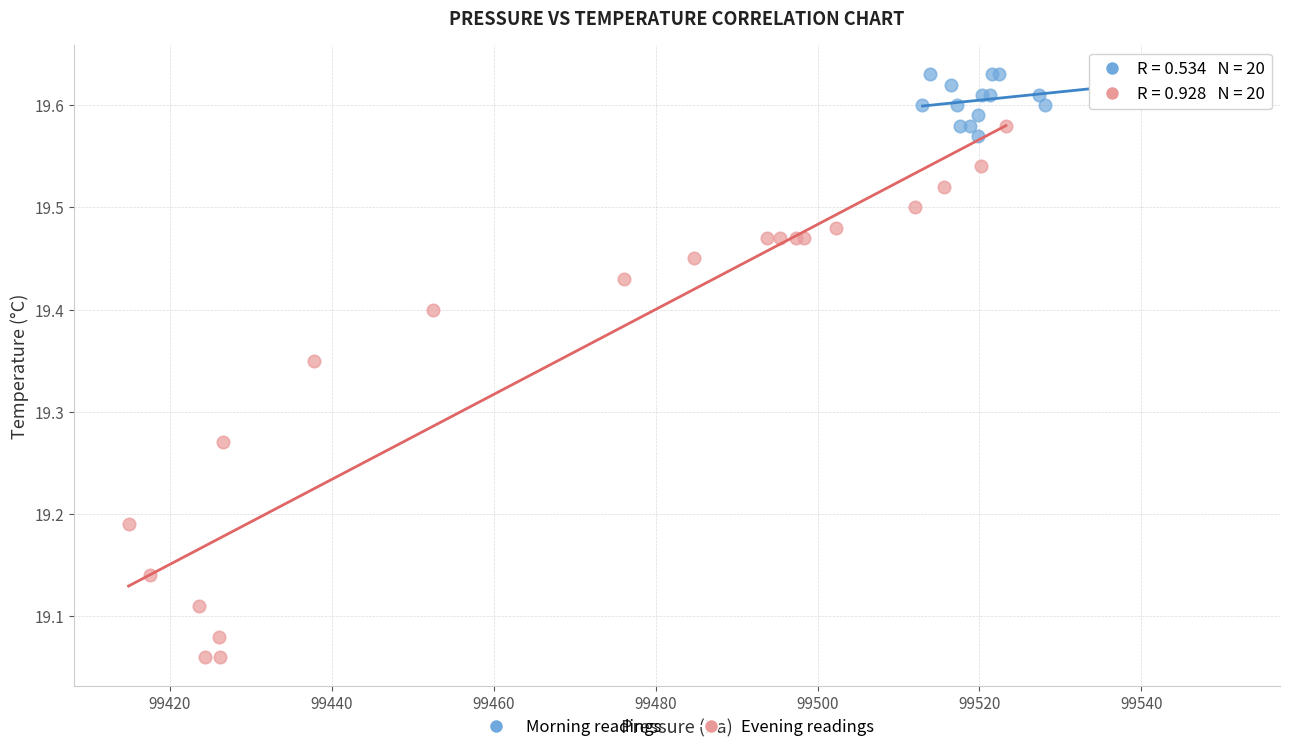

Which series reaches the maximum Y coordinate?

Morning readings